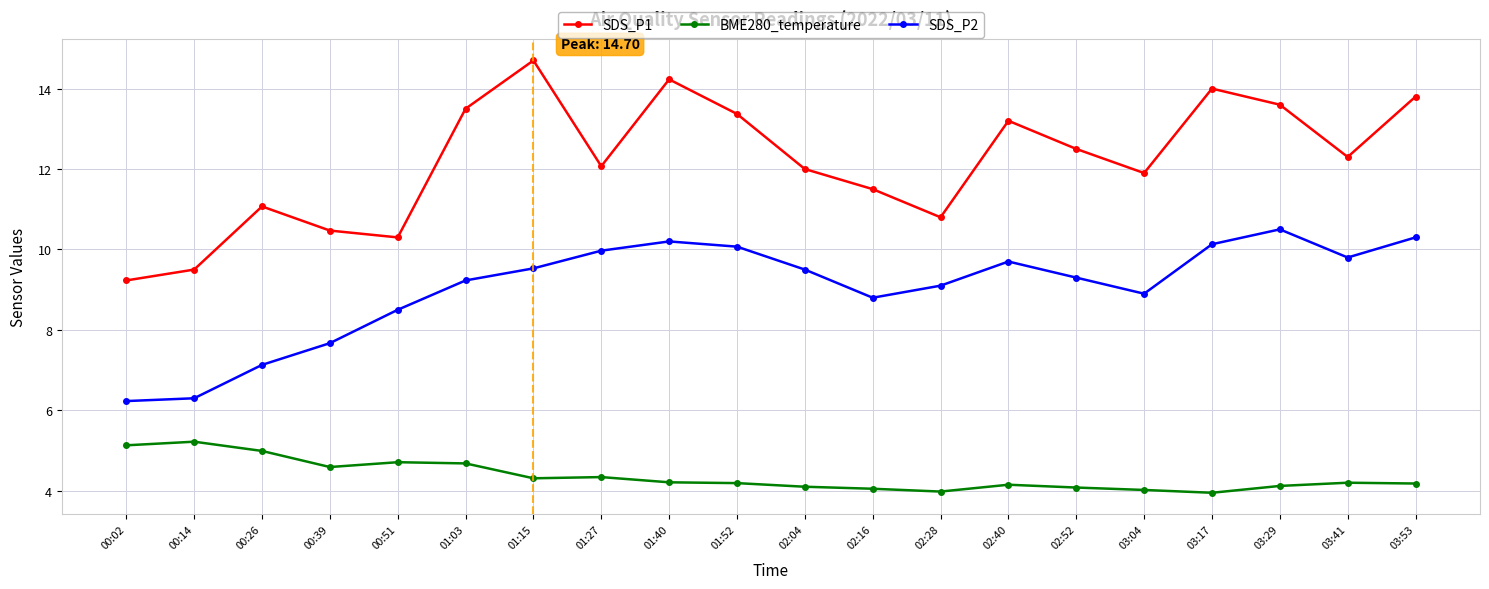

How many distinct data groups are displayed?

3